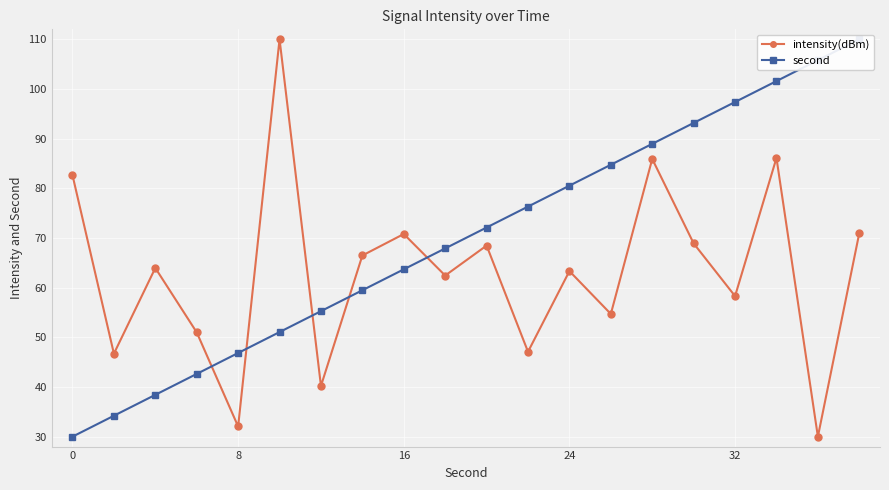

Count the number of categories in the chart.

20